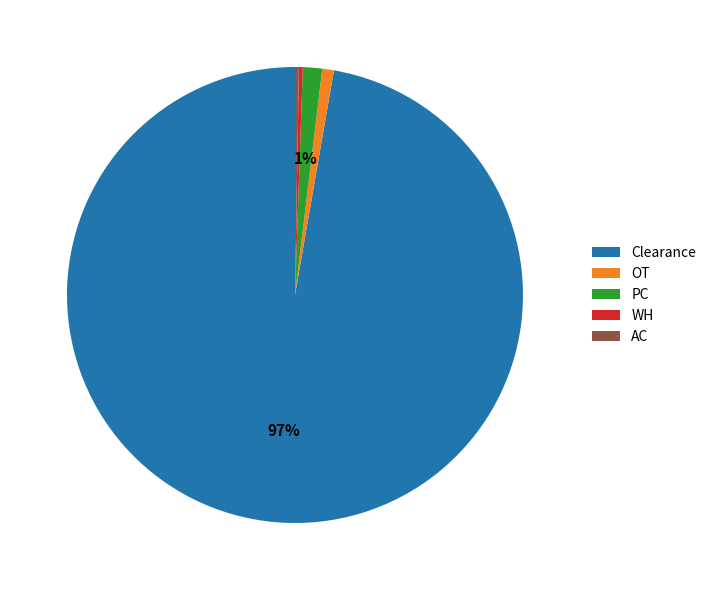

Is there a majority slice in this chart?

Yes